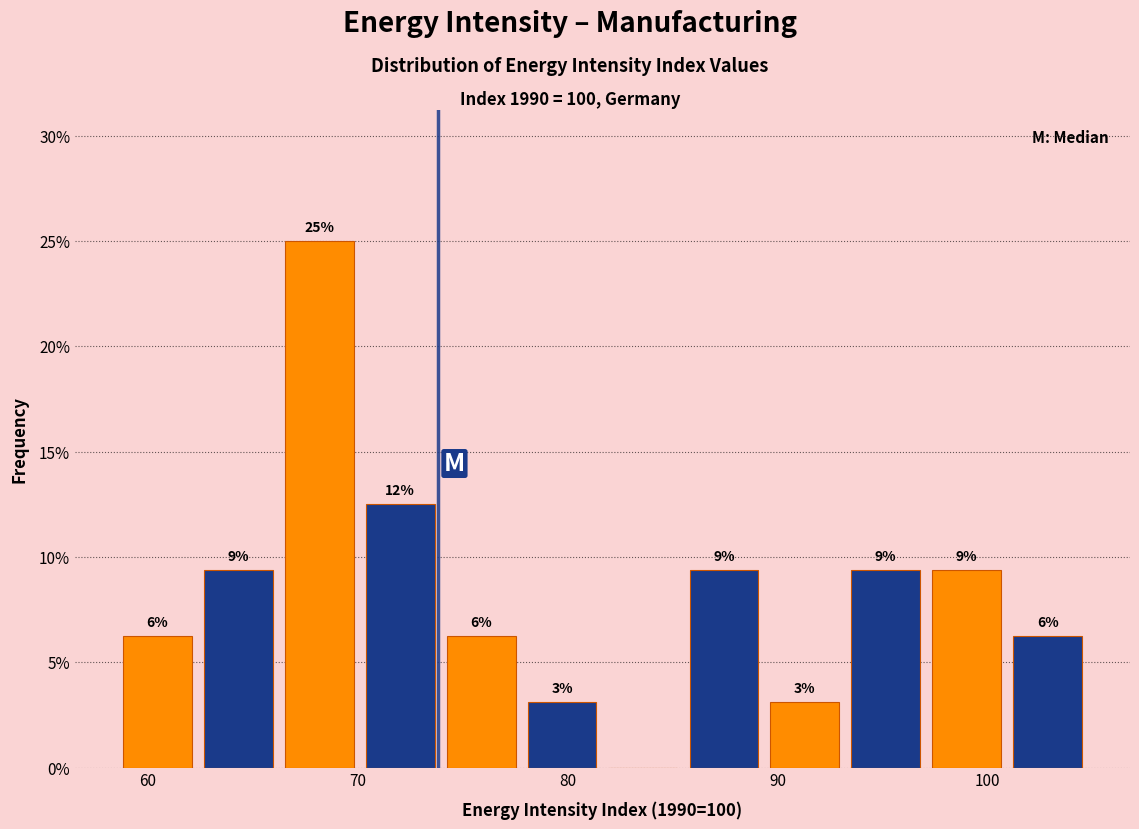

Around what value on the x-axis is the tallest bar? Give the approximate position of its centre, as read against the axis.

68